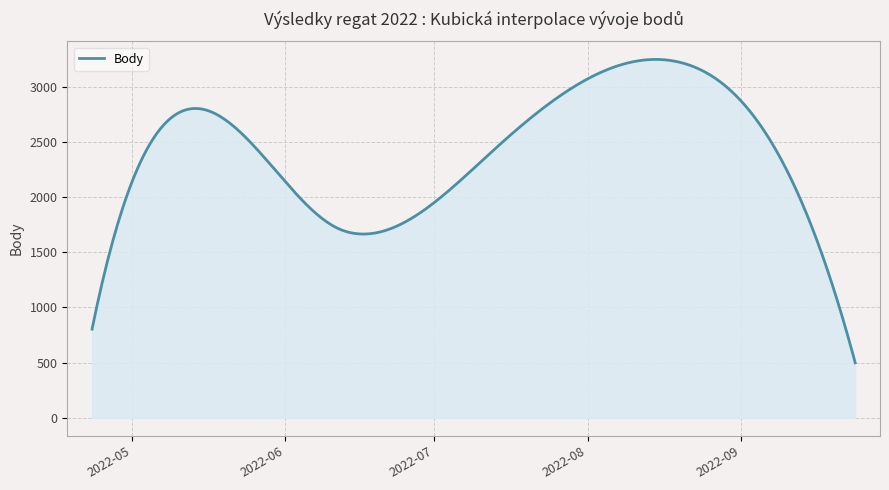

What is the smallest value displayed?

499.0